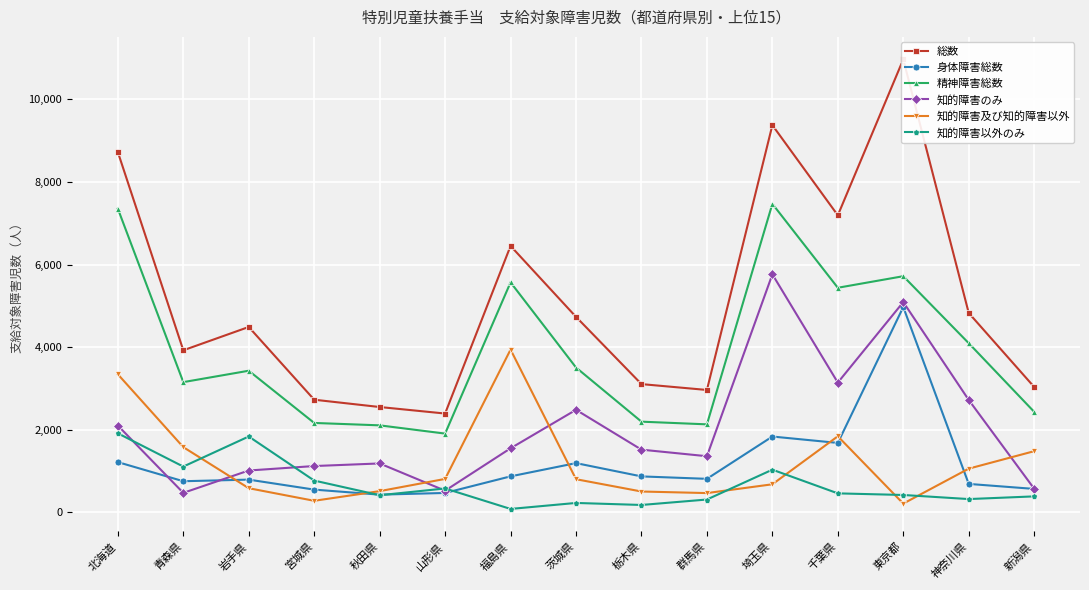

After their last crossing, which series has the higher values: 知的障害のみ or 身体障害総数?

知的障害のみ